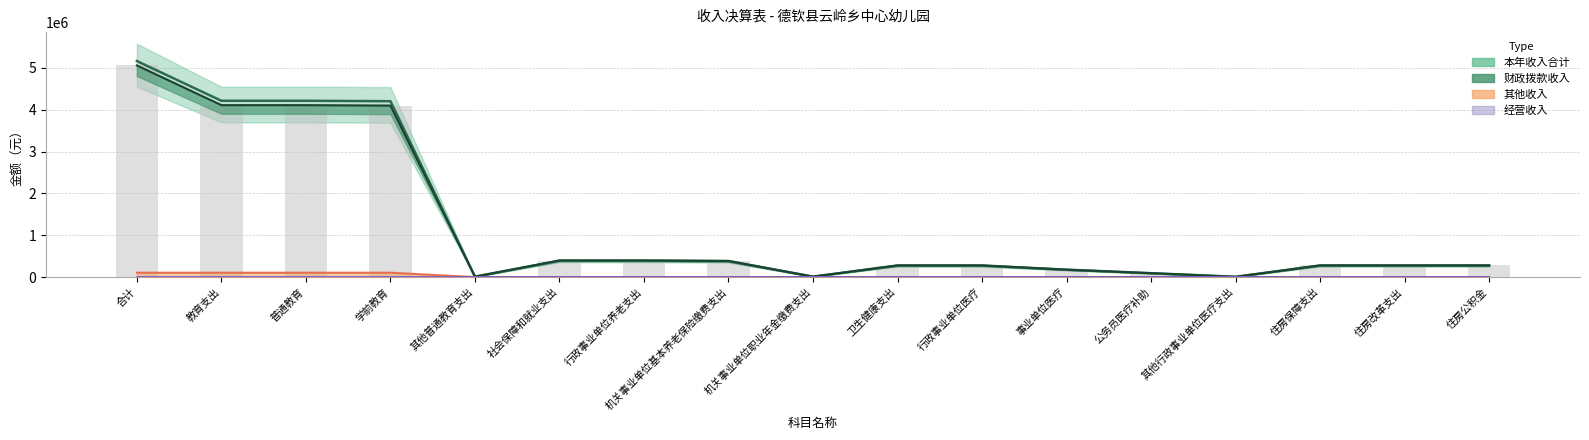

What position from the right is 教育支出?

16